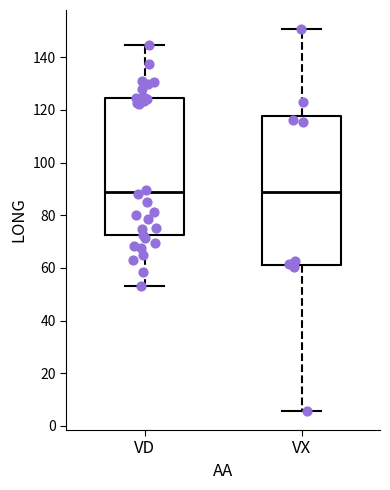

Which box is the tallest, from its lower edge to its upper edge?

VX